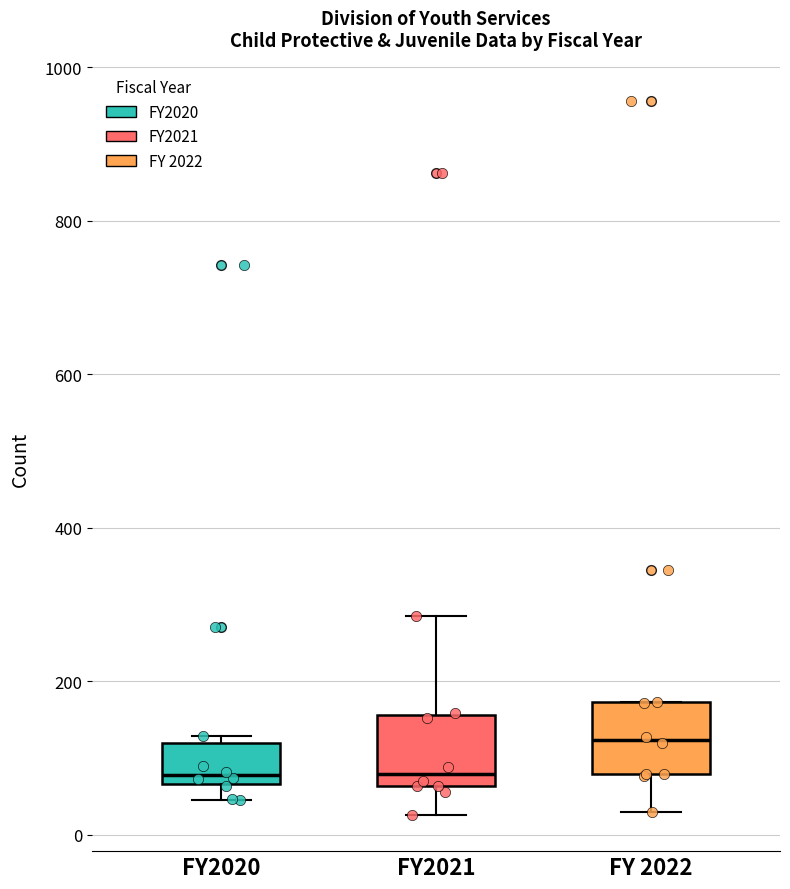

Reading left to right, transcribe this box plot: for each box, give where its median line is, the range the box spans, and where its two whiskers end, as read against the y-axis. The values are not printed on the chart, so give them approximately, as read against the axis.

FY2020: median 80, box 60 to 120, whiskers 40 to 120 (just above the box's upper edge)
FY2021: median 80, box 60 to 160, whiskers 20 to 280
FY 2022: median 120, box 80 to 180, whiskers 20 to 180